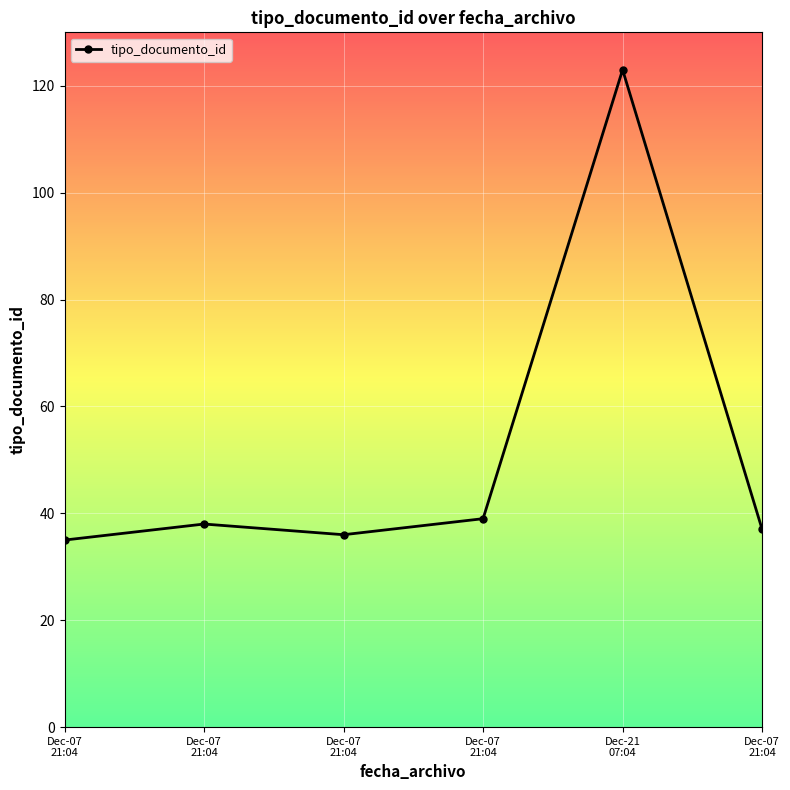

What is the sum of the values at Dec-07
21:04 and Dec-07
21:04?

73